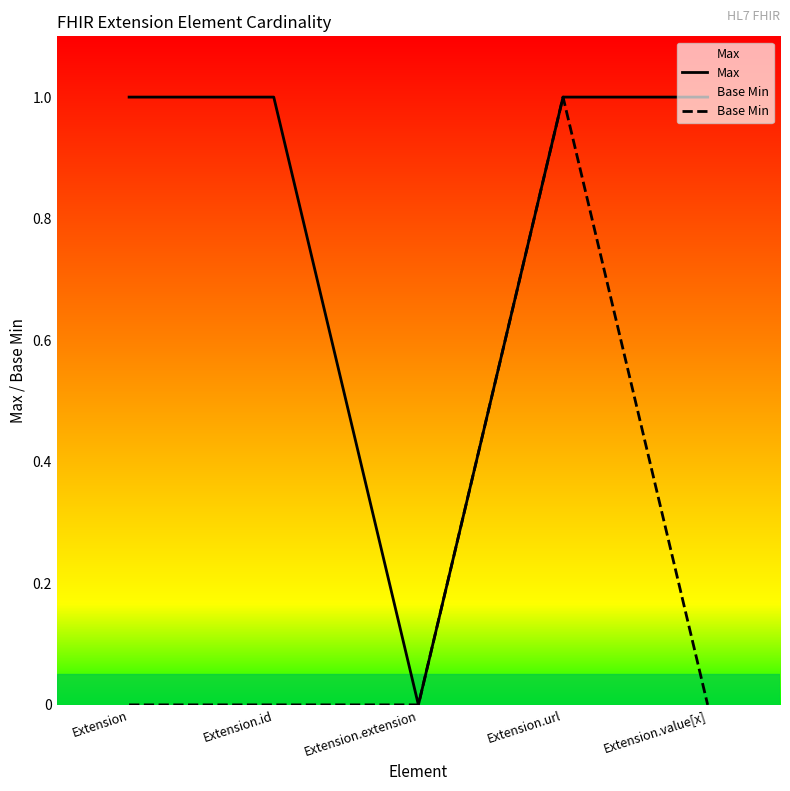

Which series has the largest range (max minus min)?

Max